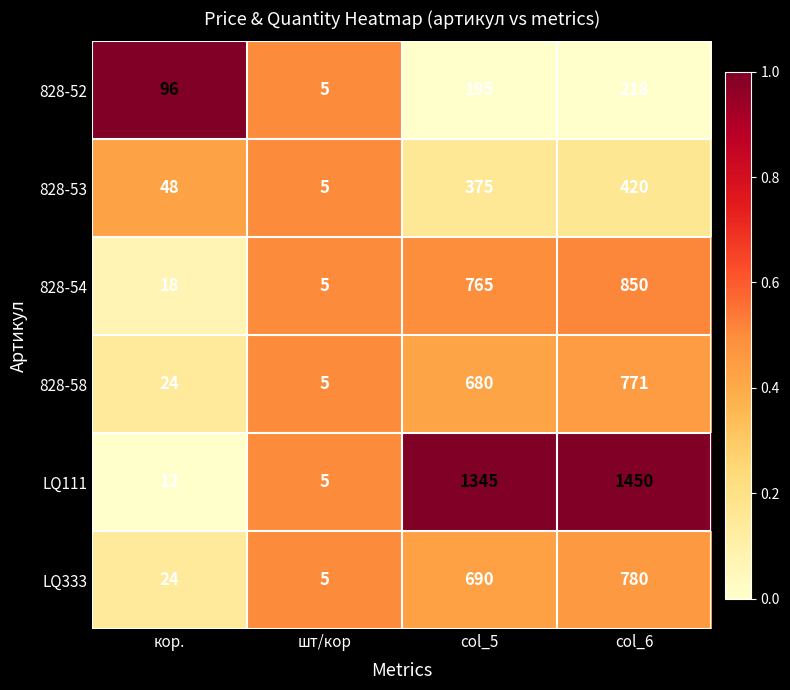

List the series in order of their peak value, highest first.

LQ111, 828-54, LQ333, 828-58, 828-53, 828-52